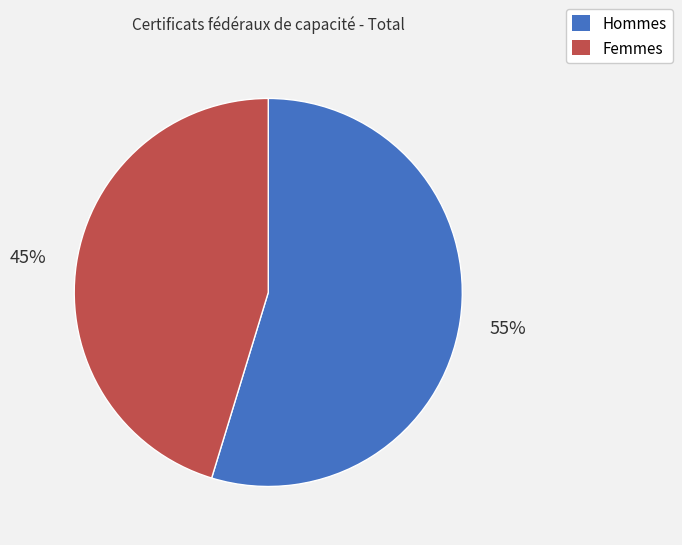

Combined, do Femmes and Hommes account for over 50%?

Yes